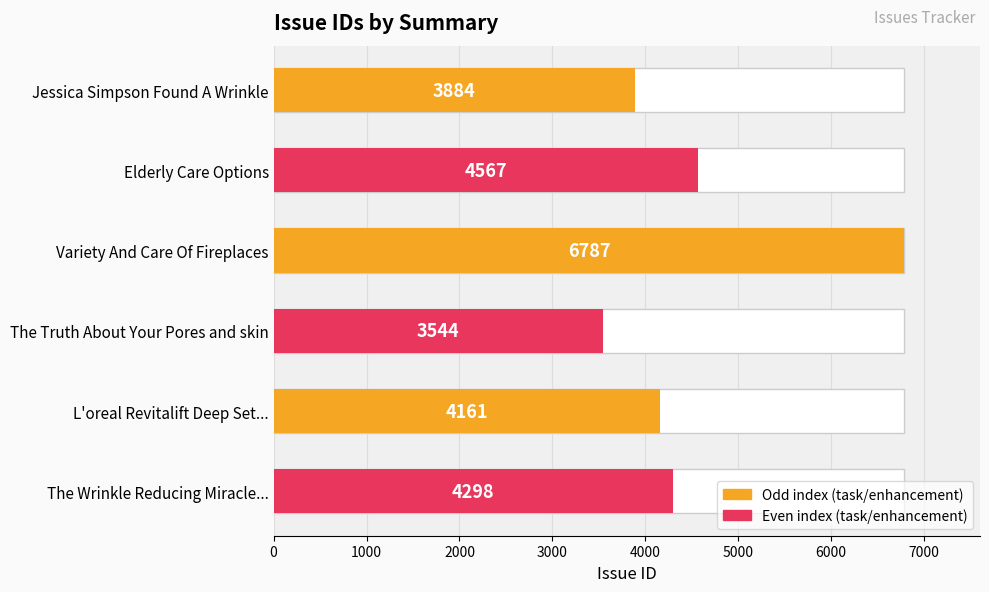

What is the smallest value displayed?

3544